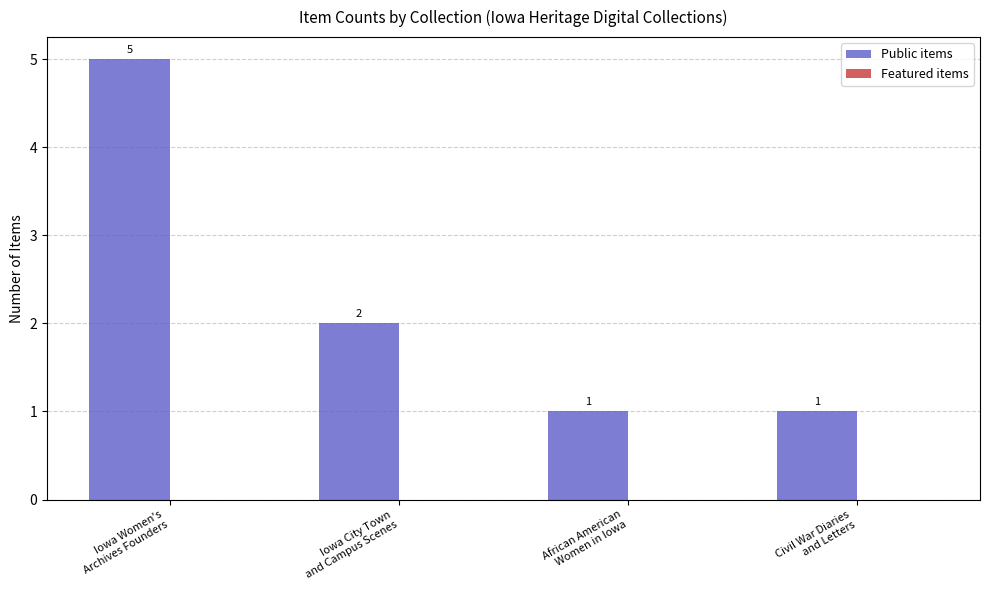

How many values are between 1 and 5?

4